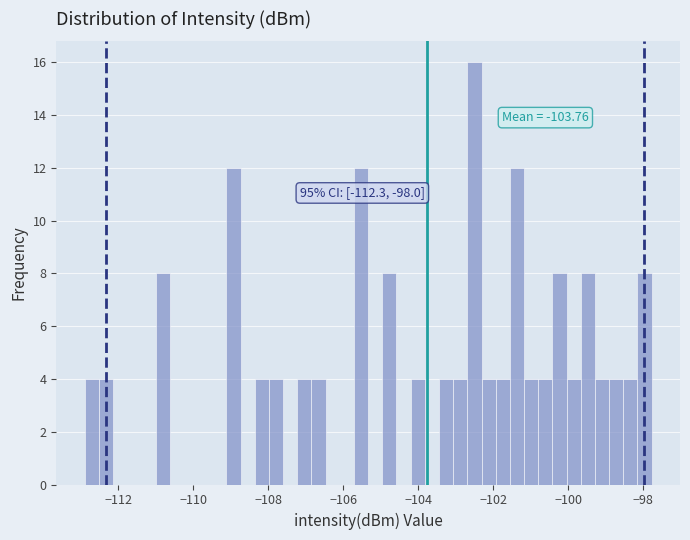

Read against the x-axis, roughly where is the centre of the tallest bar?

-102.4